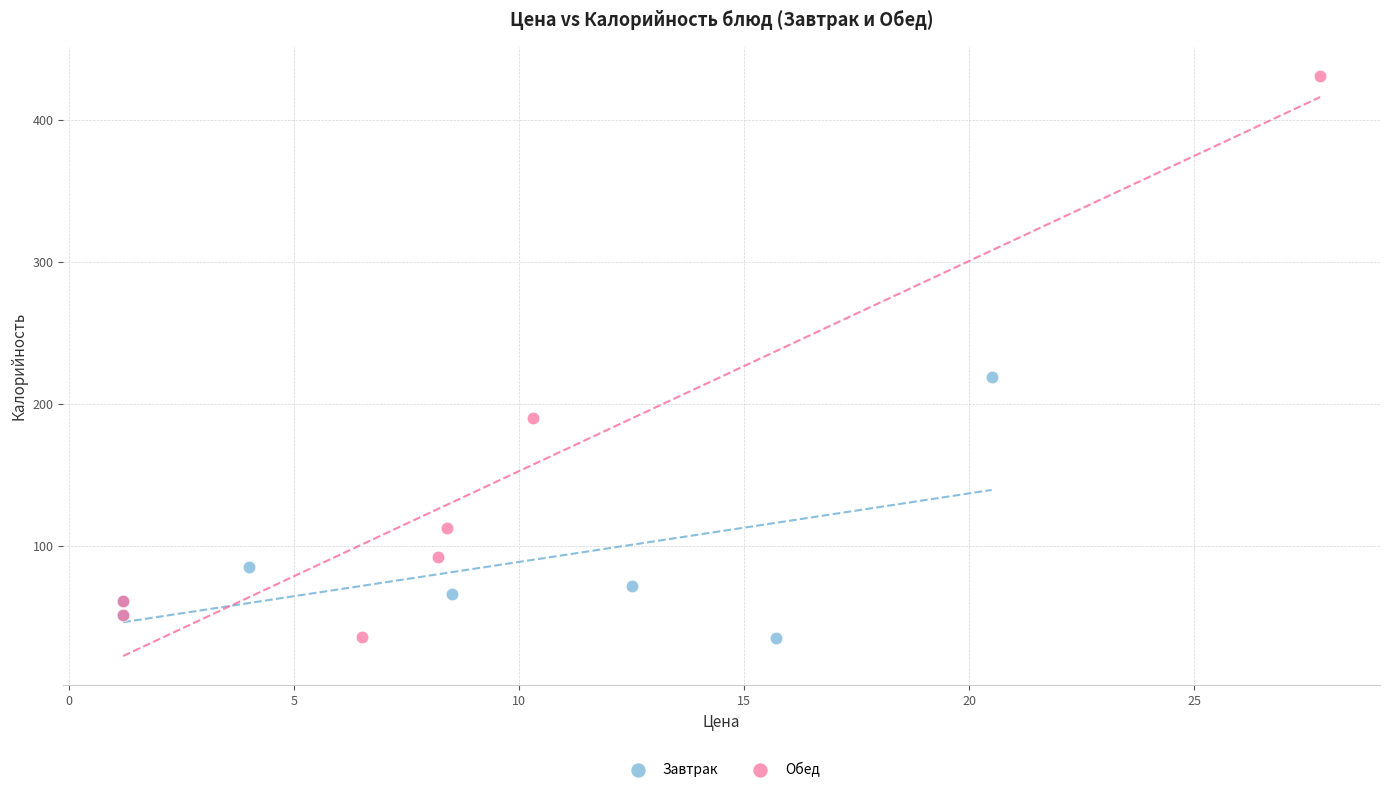

Which series has the widest spread of Y values?

Обед